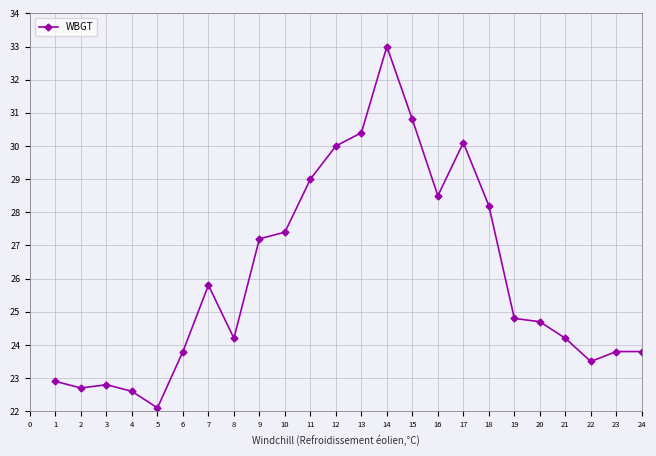

Which label corresponds to the smallest value in the chart?

5